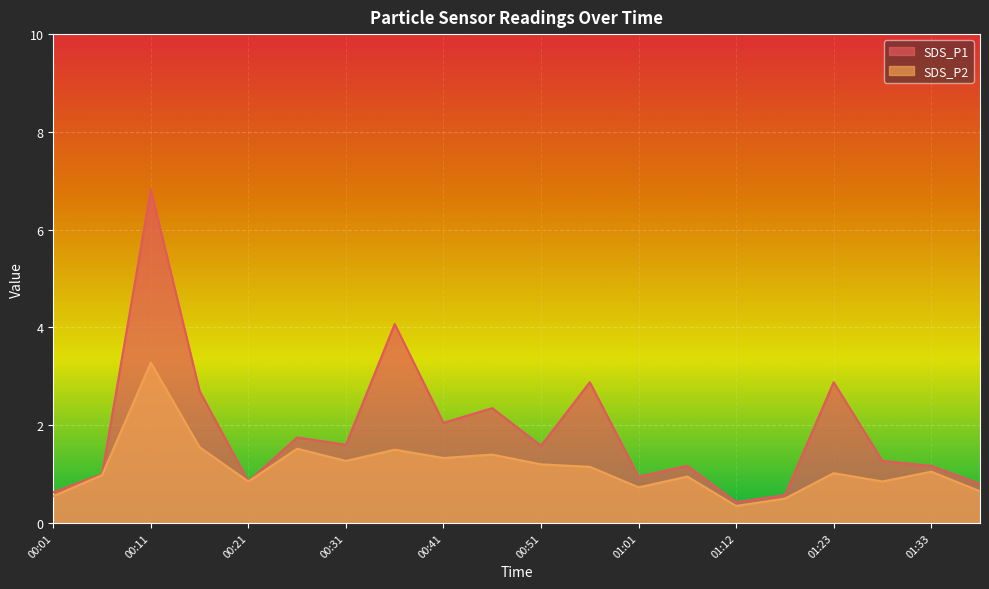

True or false: SDS_P1 and SDS_P2 intersect in this chart.

False